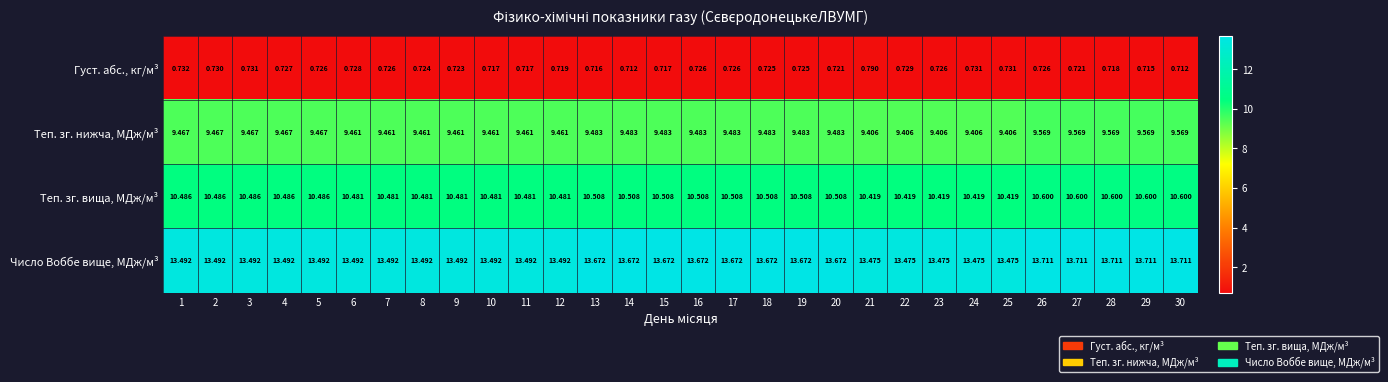

Rank the series at 26 from highest to lowest value.

Число Воббе вище, МДж/м³, Теп. зг. вища, МДж/м³, Теп. зг. нижча, МДж/м³, Густ. абс., кг/м³